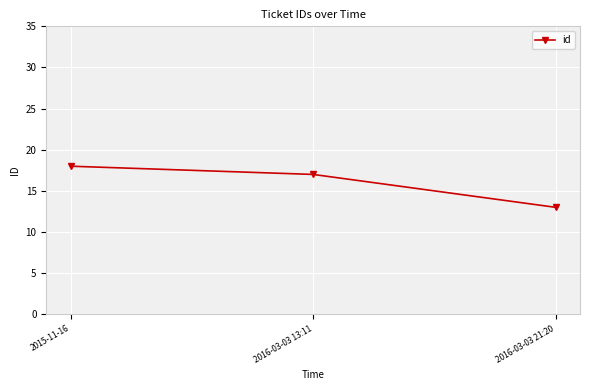

Is it true that the value at 2016-03-03 21:20 is 13?

True